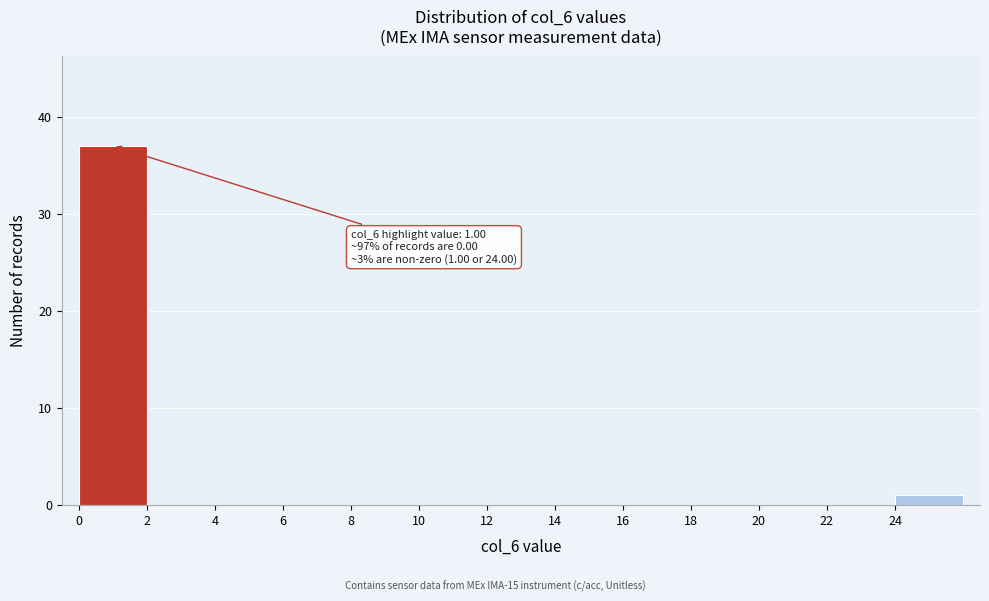

Over which range of the x-axis is the bar tallest?

0 to 2